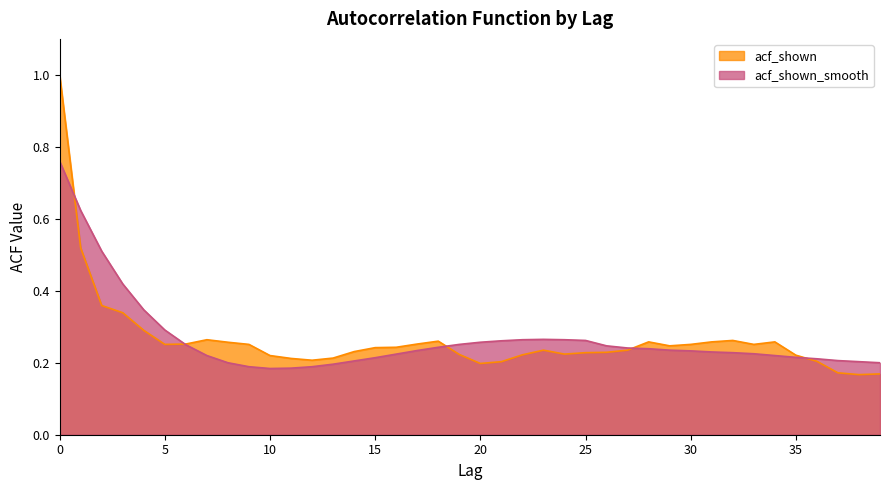

How many acf_shown values are between 0 and 1?

40